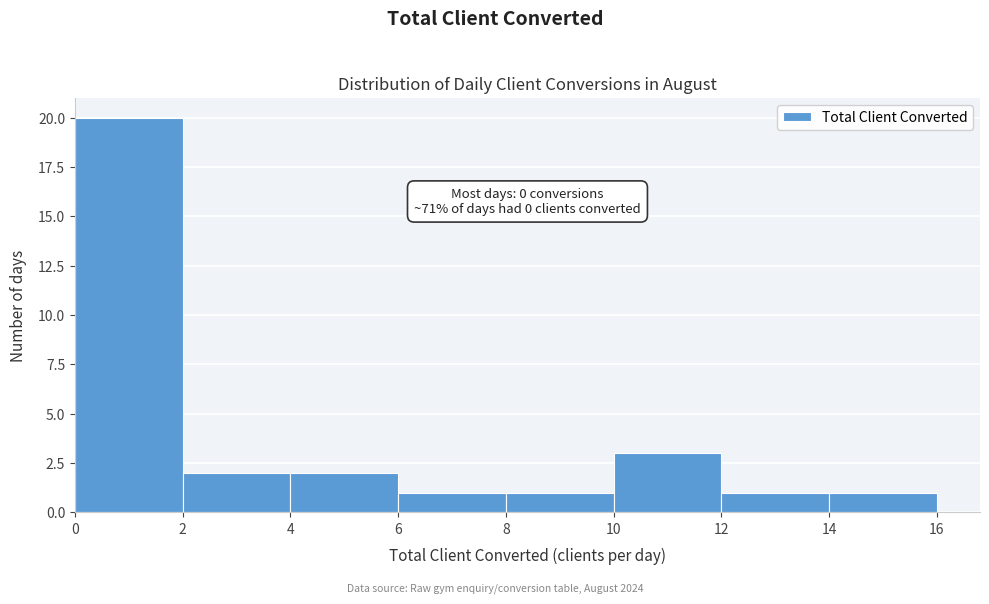

Over which range of the x-axis is the bar tallest?

0 to 2